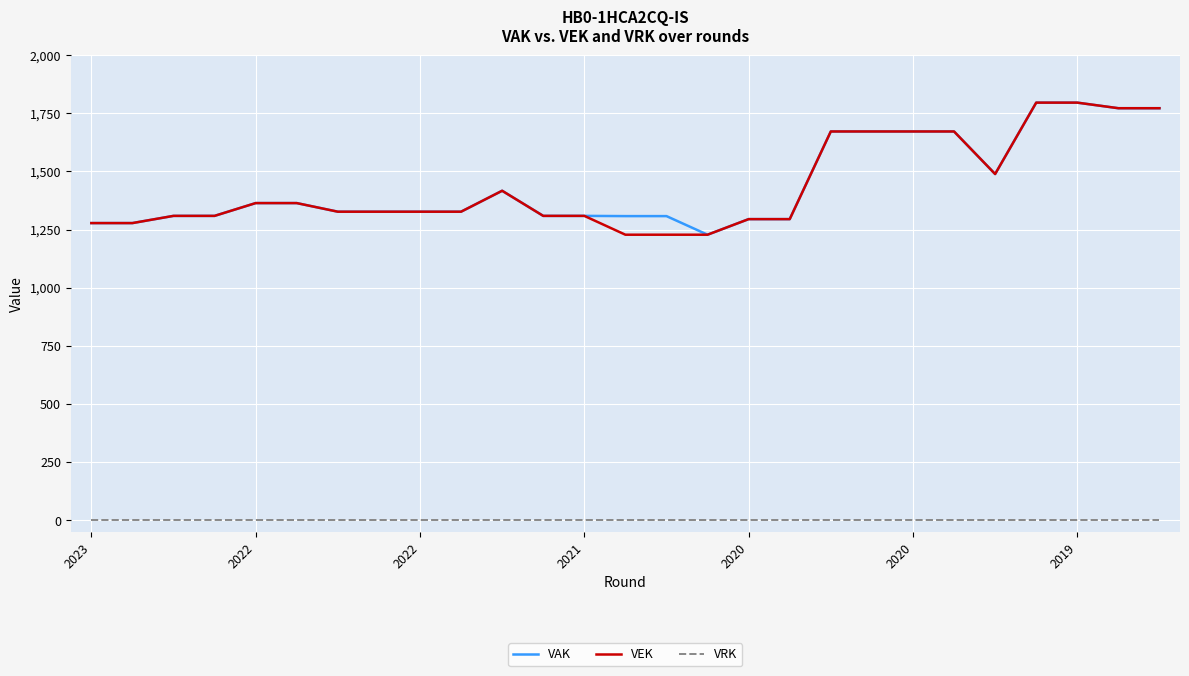

True or false: VAK and VRK cross at least once.

False